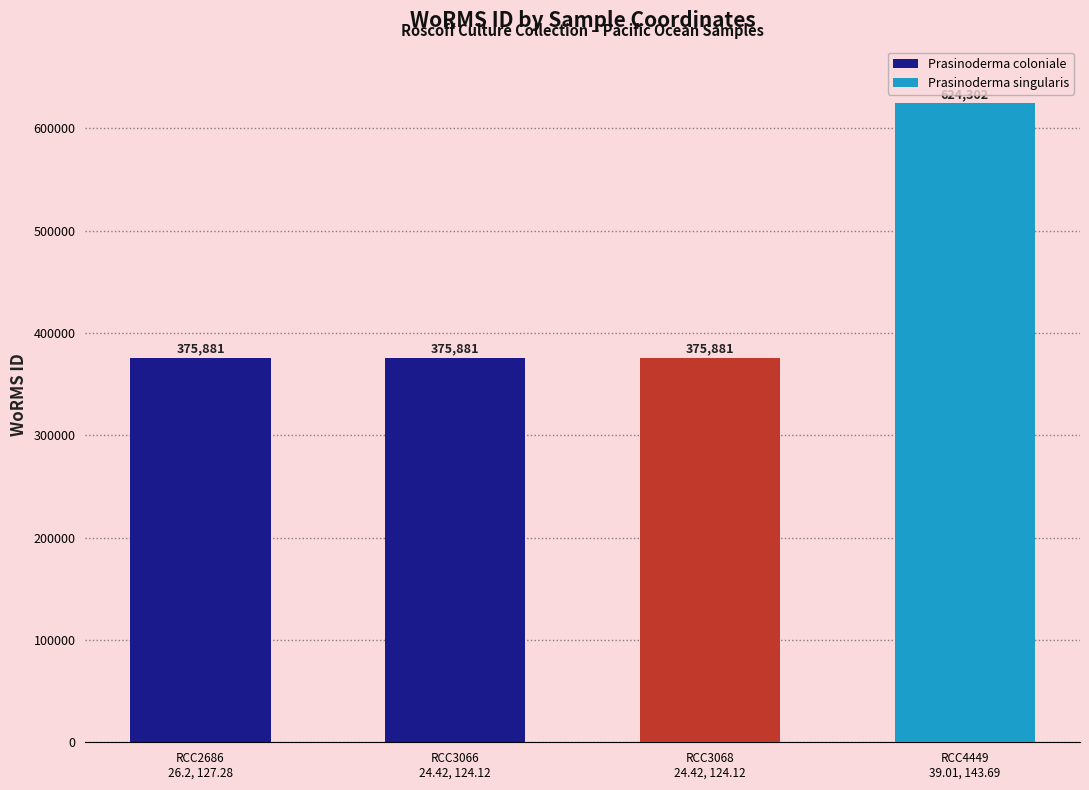

Rank the categories by value from highest to lowest.

RCC4449
39.01, 143.69, RCC2686
26.2, 127.28, RCC3066
24.42, 124.12, RCC3068
24.42, 124.12